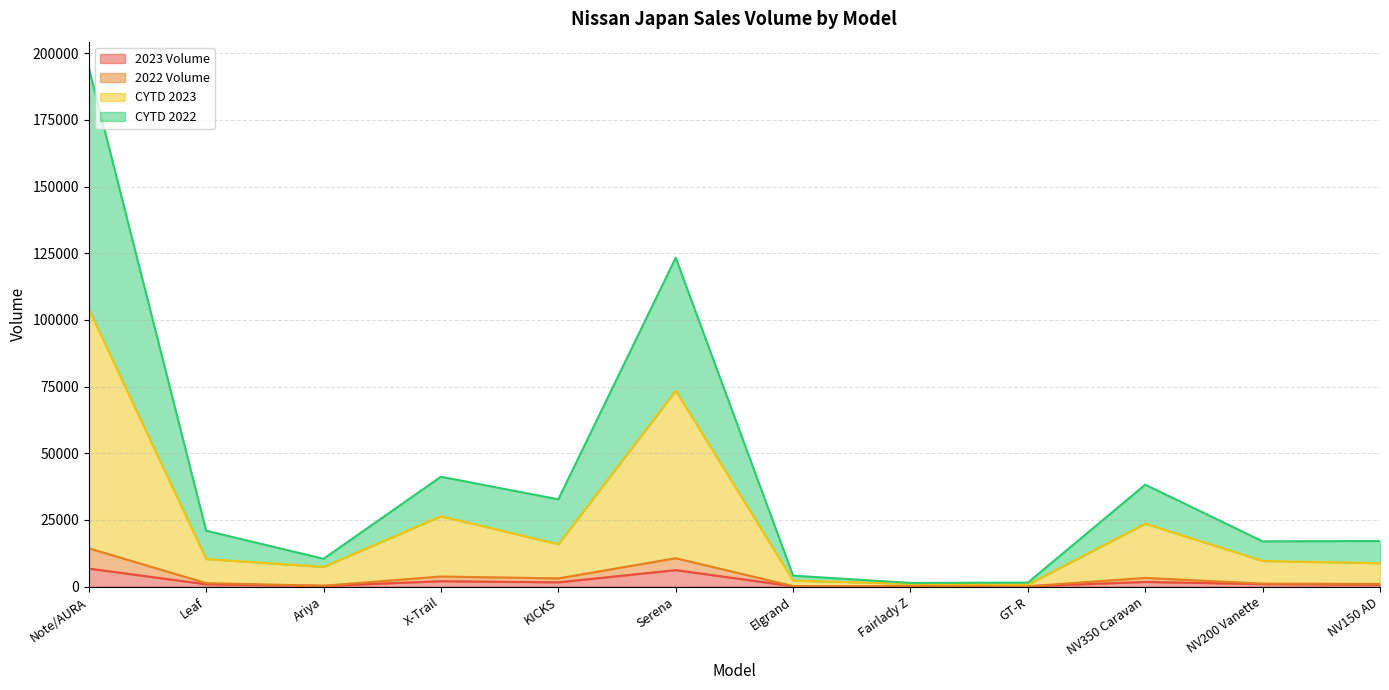

Is it true that CYTD 2022 equals 4755 at KICKS?

False